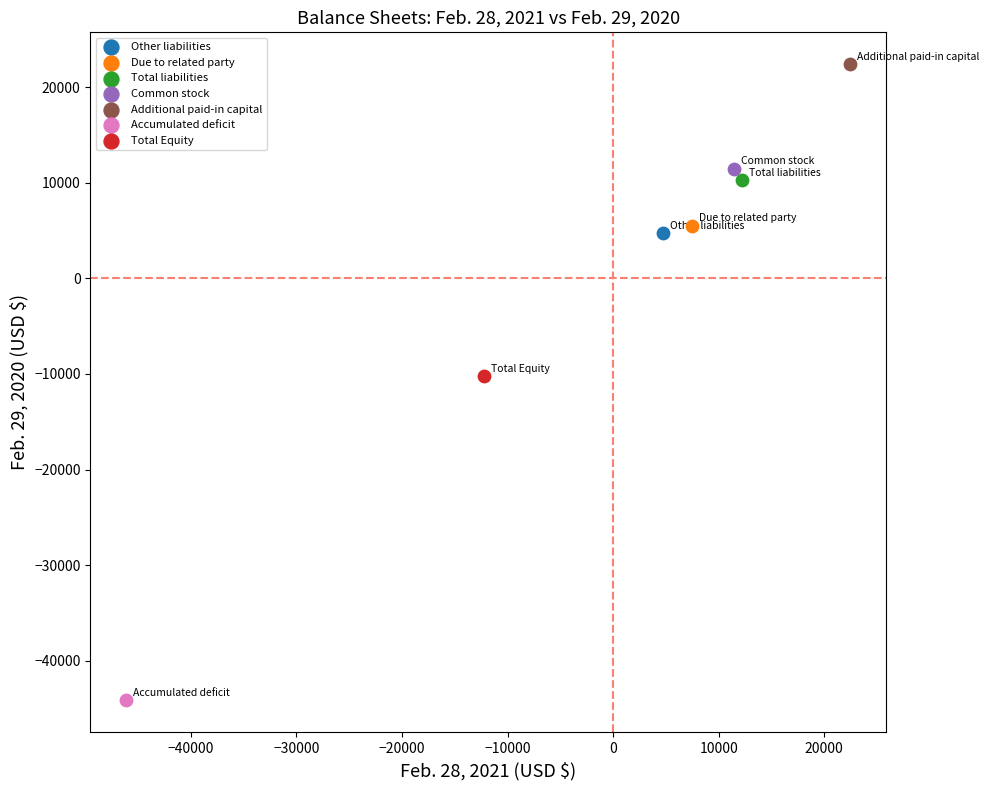

What are all the series names shown in the legend?

Other liabilities, Due to related party, Total liabilities, Common stock, Additional paid-in capital, Accumulated deficit, Total Equity